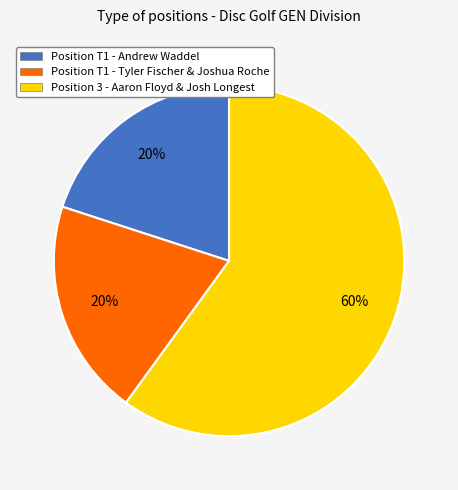

Combined, do Position T1 - Andrew Waddel and Position T1 - Tyler Fischer & Joshua Roche account for over 50%?

No